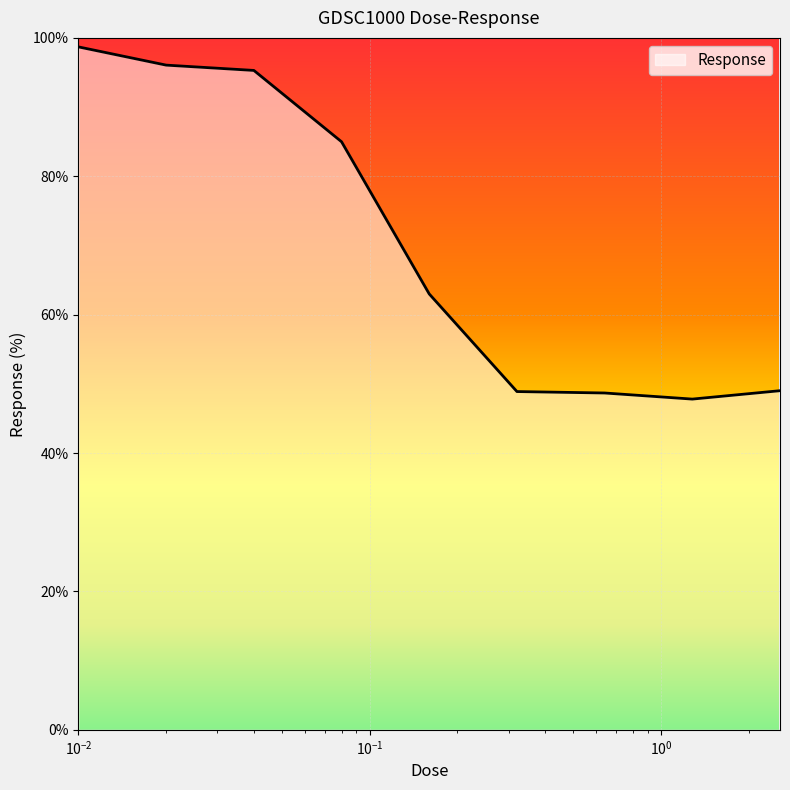

What is the minimum value shown in the chart?

47.8